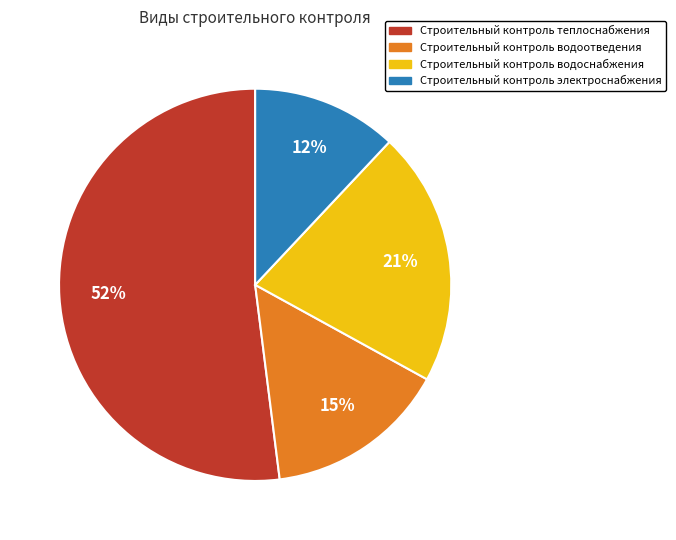

Which category accounts for the majority?

Строительный контроль теплоснабжения